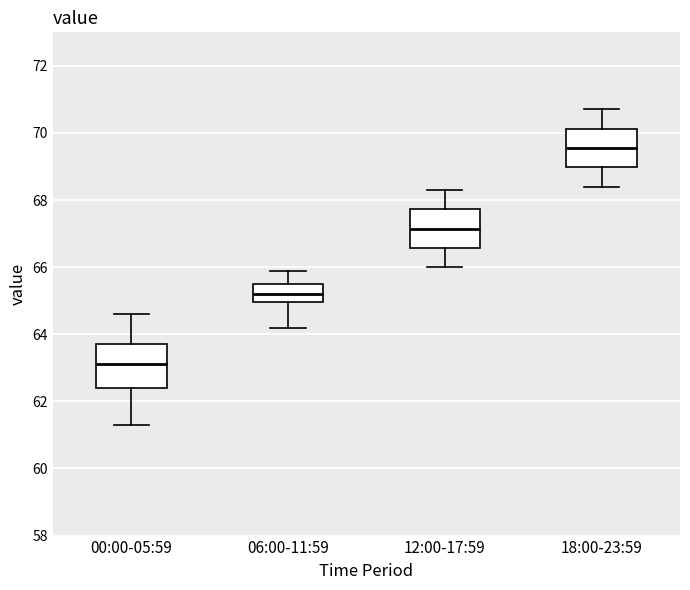

Reading left to right, transcribe this box plot: for each box, give where its median line is, the range the box spans, and where its two whiskers end, as read against the y-axis. The values are not printed on the chart, so give them approximately, as read against the axis.

00:00-05:59: median 63.2, box 62.4 to 63.8, whiskers 61.4 to 64.6
06:00-11:59: median 65.2, box 65.0 to 65.6, whiskers 64.2 to 66.0
12:00-17:59: median 67.2, box 66.6 to 67.8, whiskers 66.0 to 68.4
18:00-23:59: median 69.6, box 69.0 to 70.2, whiskers 68.4 to 70.8